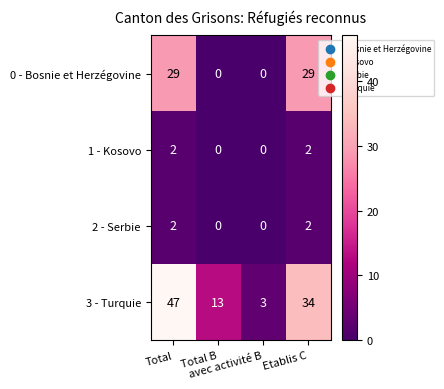

Which series has the largest range (max minus min)?

3 - Turquie